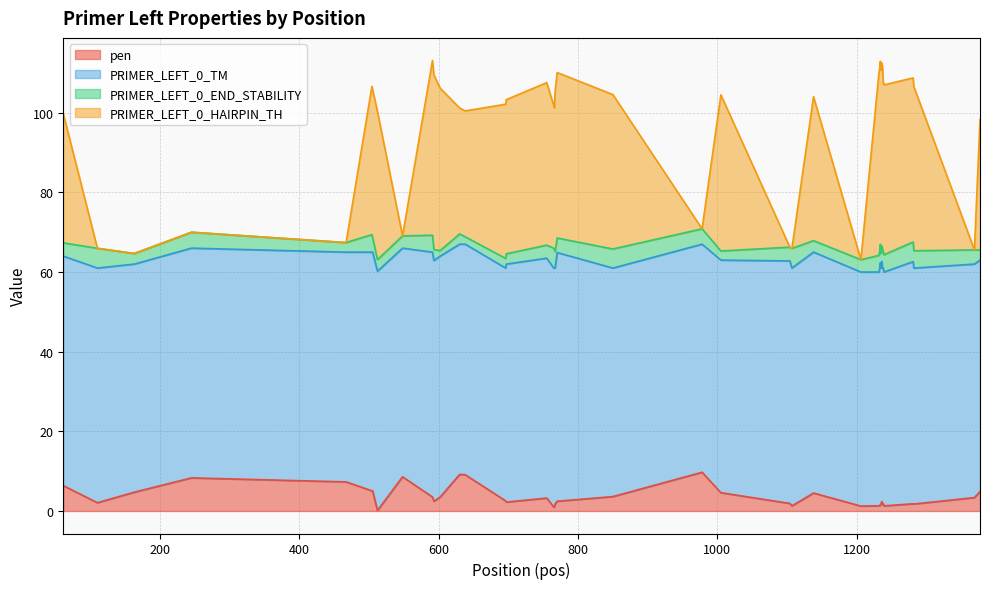

What is the maximum value for pen?

9.7